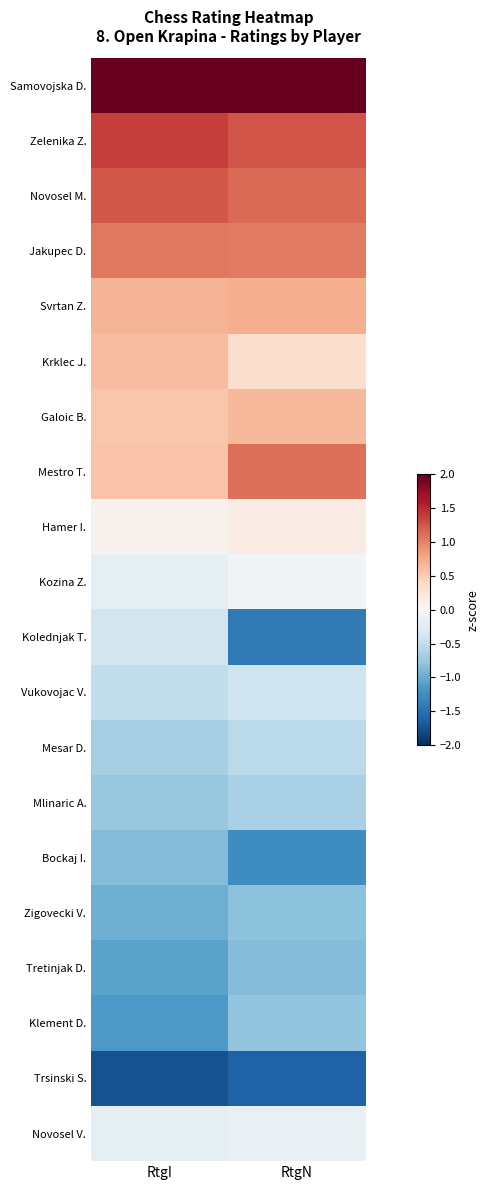

Reading left to right, what are all the values shown in this chart?

Samovojska D.: RtgI=2.3	RtgN=2.2
Zelenika Z.: RtgI=1.4	RtgN=1.3
Novosel M.: RtgI=1.2	RtgN=1.1
Jakupec D.: RtgI=1.1	RtgN=1.0
Svrtan Z.: RtgI=0.7	RtgN=0.7
Krklec J.: RtgI=0.6	RtgN=0.3
Galoic B.: RtgI=0.5	RtgN=0.6
Mestro T.: RtgI=0.6	RtgN=1.1
Hamer I.: RtgI=0.1	RtgN=0.2
Kozina Z.: RtgI=-0.2	RtgN=-0.0
Kolednjak T.: RtgI=-0.4	RtgN=-1.4
Vukovojac V.: RtgI=-0.5	RtgN=-0.4
Mesar D.: RtgI=-0.7	RtgN=-0.5
Mlinaric A.: RtgI=-0.8	RtgN=-0.6
Bockaj I.: RtgI=-0.9	RtgN=-1.2
Zigovecki V.: RtgI=-1.0	RtgN=-0.8
Tretinjak D.: RtgI=-1.1	RtgN=-0.9
Klement D.: RtgI=-1.1	RtgN=-0.8
Trsinski S.: RtgI=-1.7	RtgN=-1.6
Novosel V.: RtgI=-0.2	RtgN=-0.2